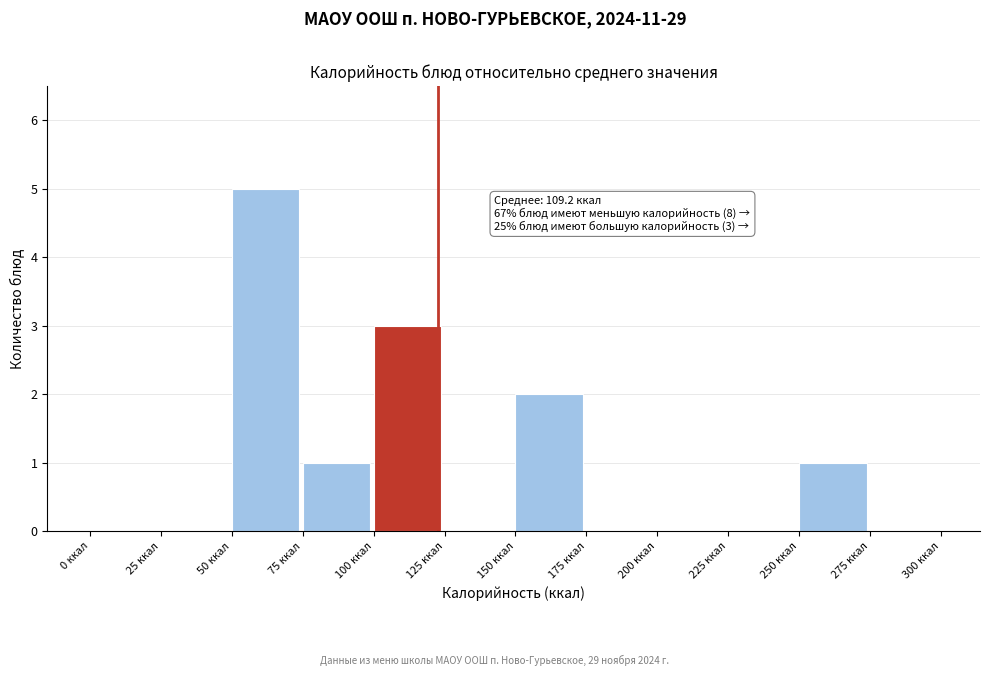

Which range on the x-axis has the tallest bar?

50 to 75